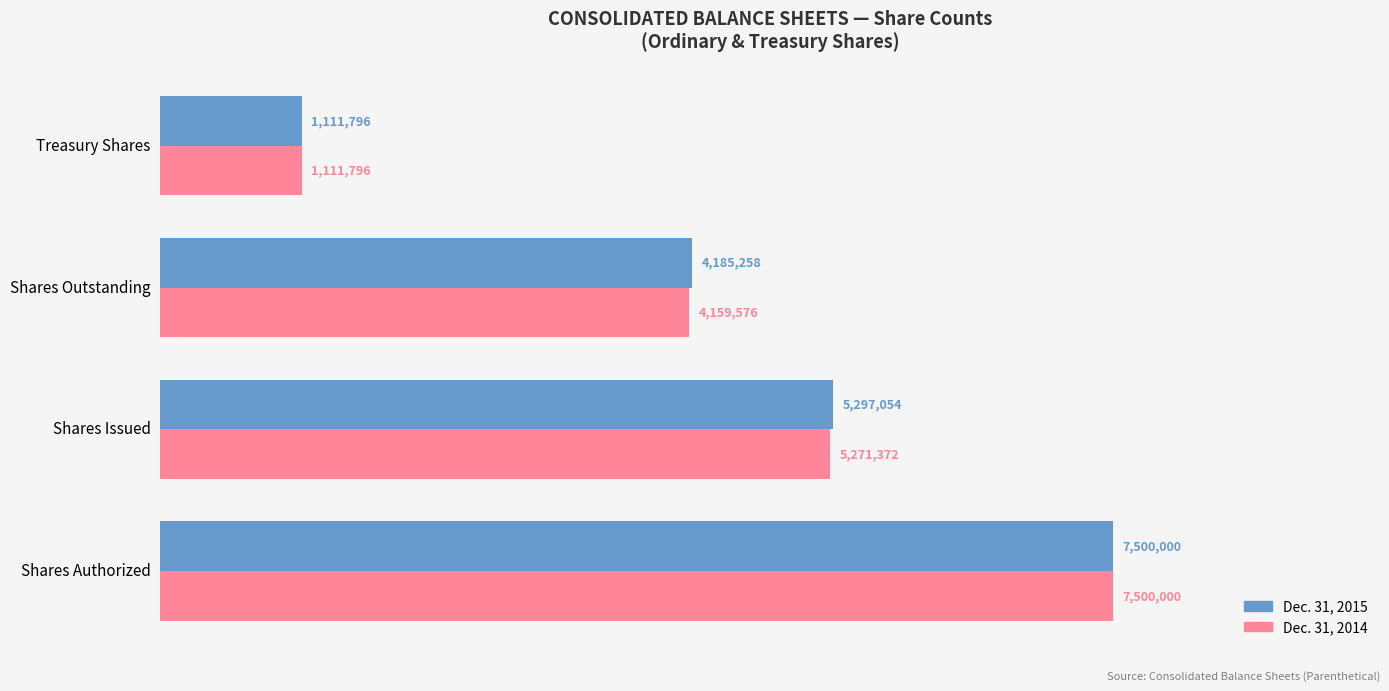

What are all the series names shown in the legend?

Dec. 31, 2015, Dec. 31, 2014